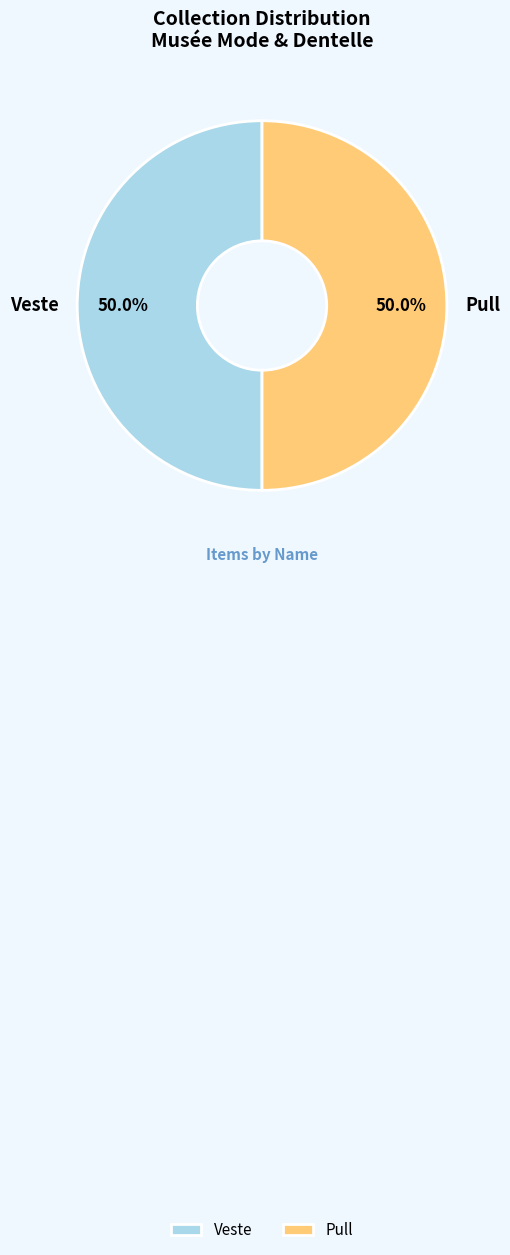

Approximately how many times larger is the value at Pull compared to Veste?

1.0